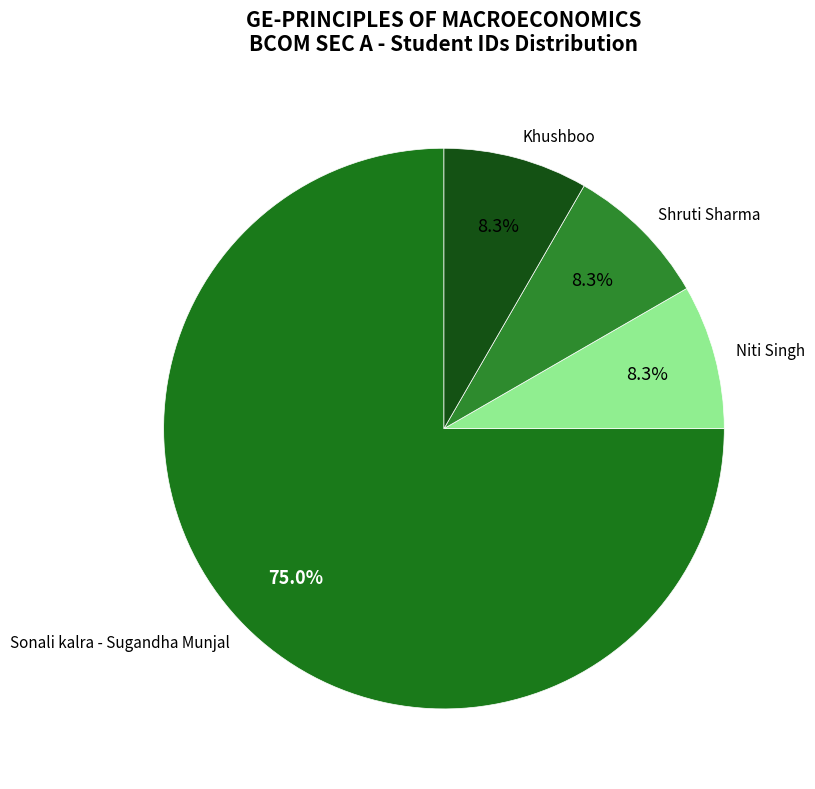

How many segments does this pie chart have?

4